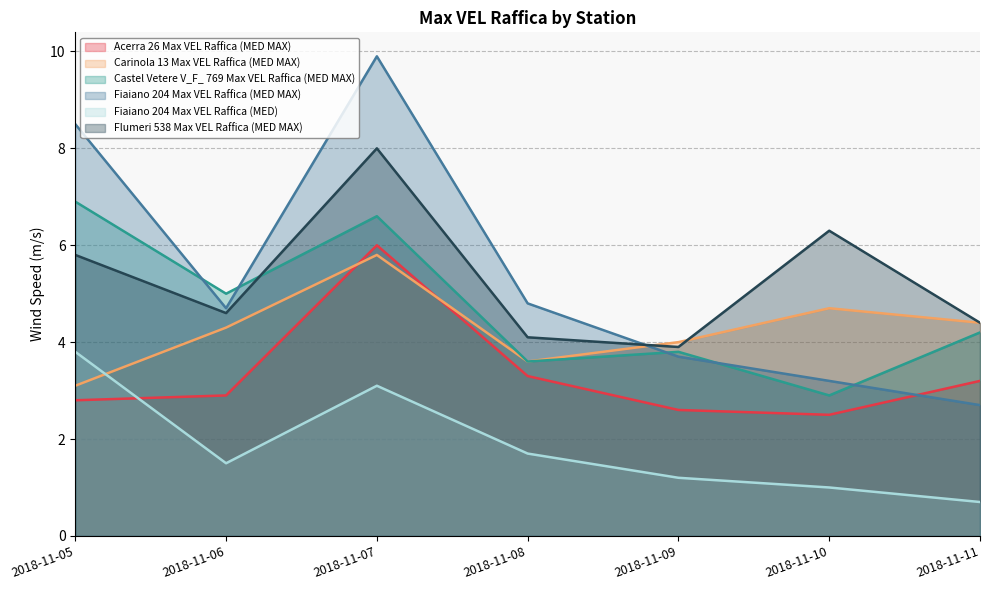

How many interior local peaks does the Fiaiano 204 Max VEL Raffica (MED) series have?

1